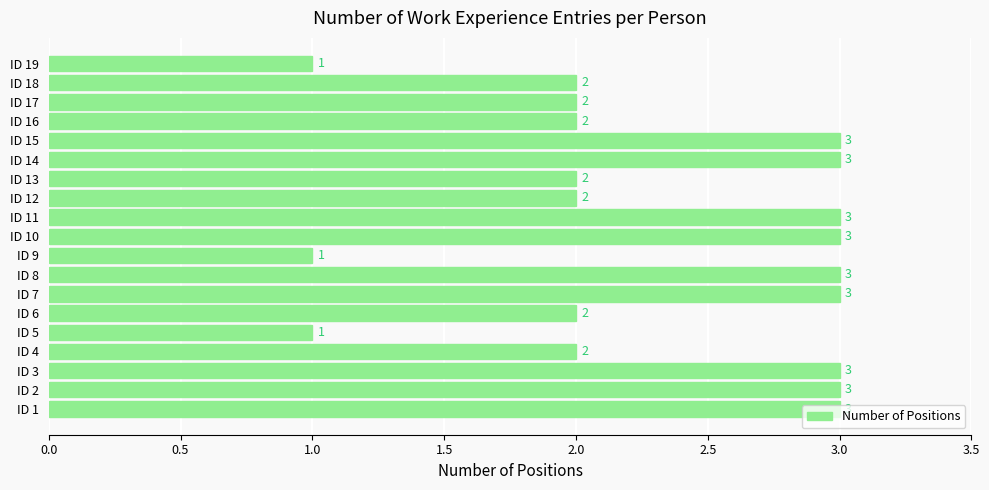

The value at ID 5 is 2. True or false?

False